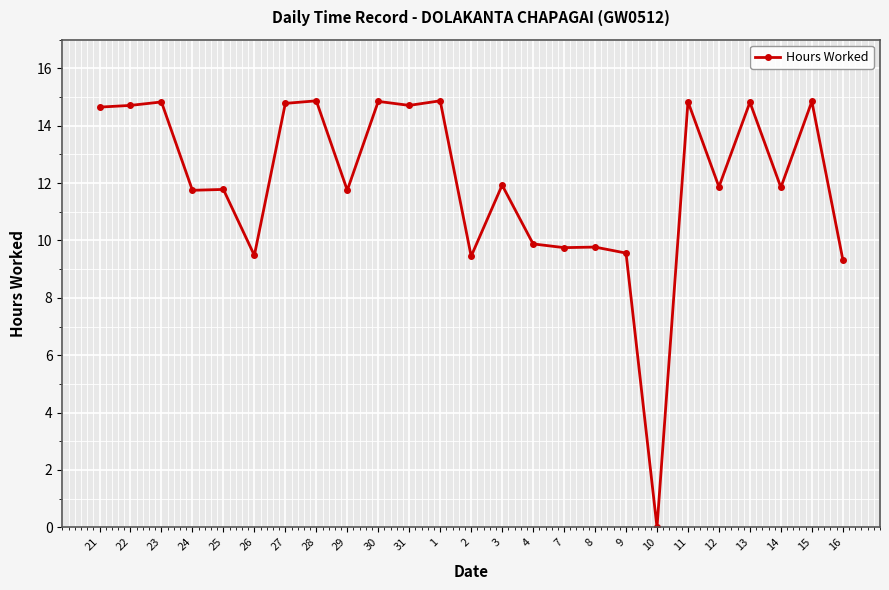

Count the number of categories in the chart.

25